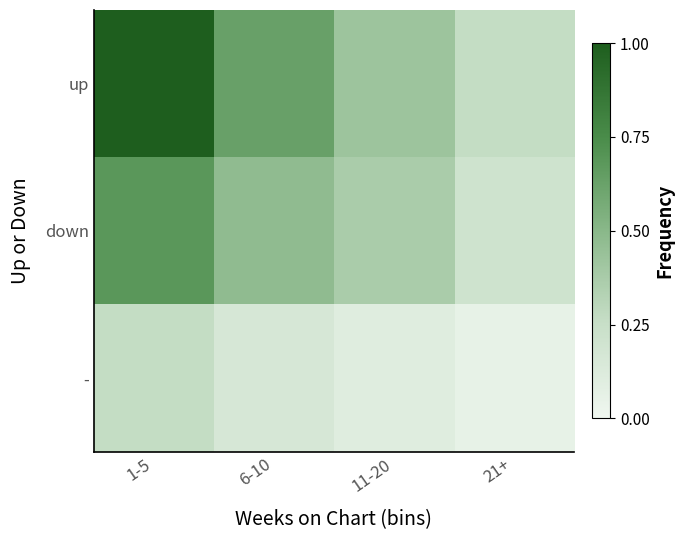

What is the spread (max minus min) of values at 11-20?

0.3